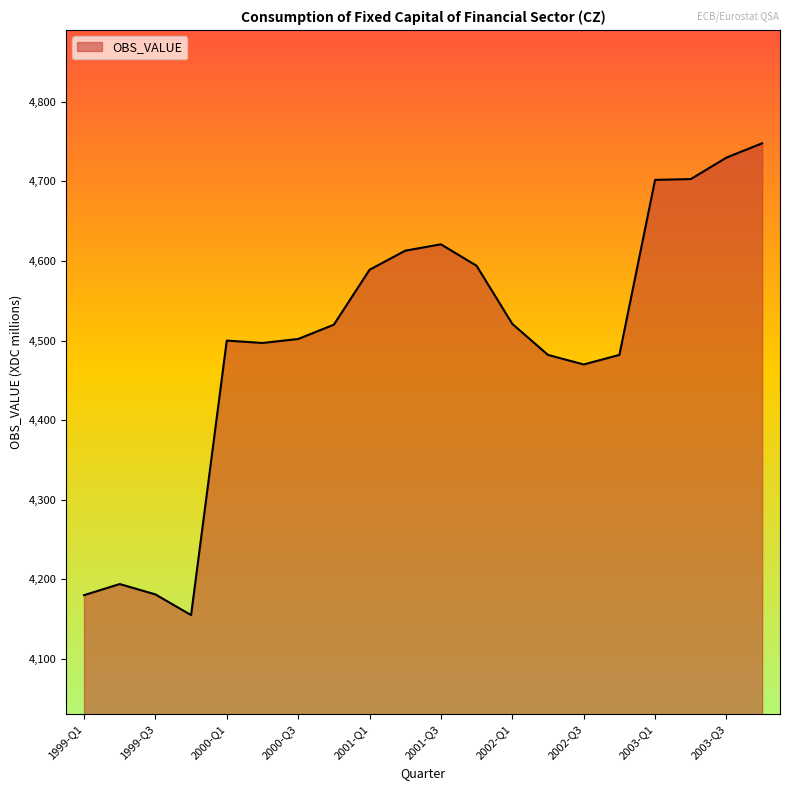

What is the difference between the maximum and minimum values?

593